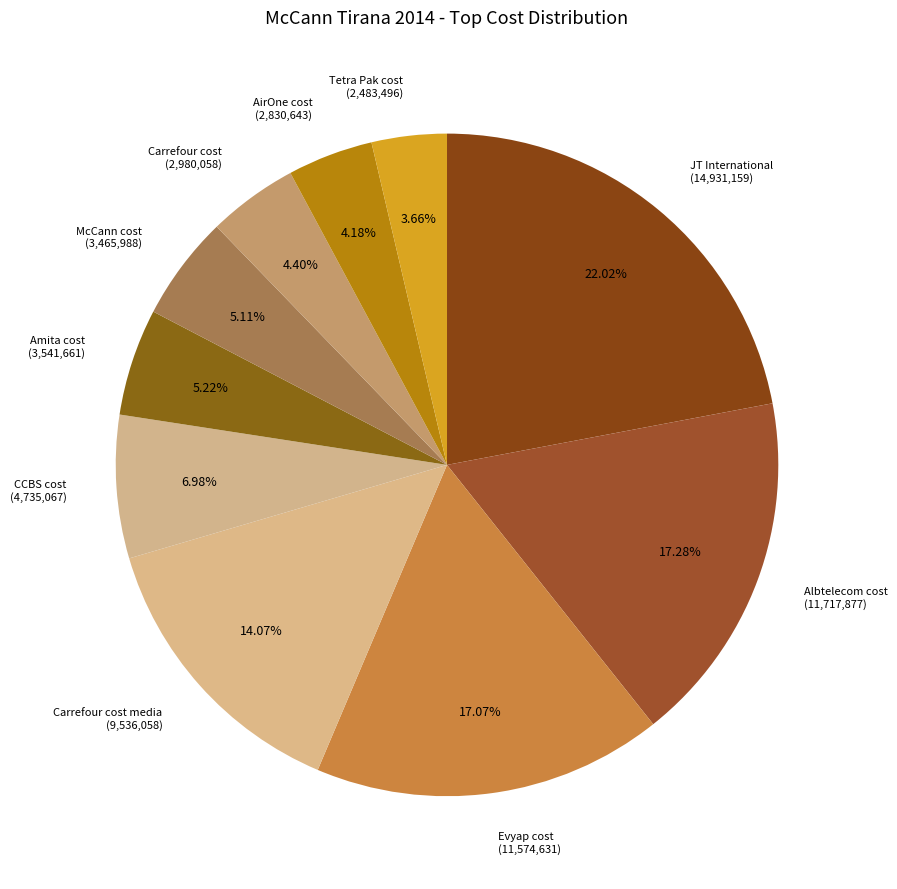

Between JT International (14,931,159) and Carrefour cost media (9,536,058), which is larger?

JT International (14,931,159)